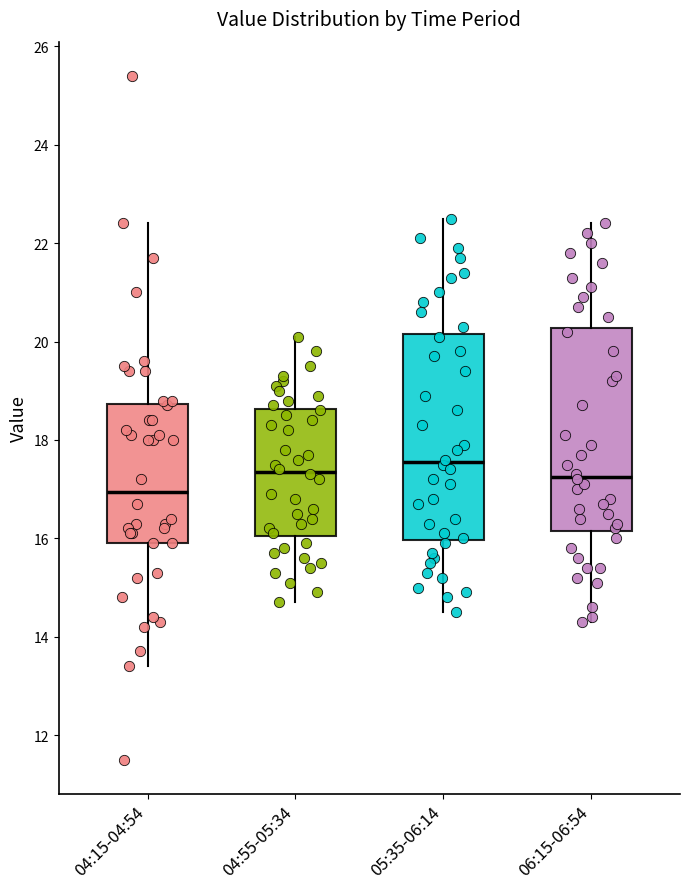

Reading left to right, read every box against the y-axis: the position of its median line, the range the box covers, and the ends of its whiskers. The values are not printed on the chart, so give them approximately, as read against the axis.

04:15-04:54: median 17.0, box 16.0 to 18.8, whiskers 13.4 to 22.4
04:55-05:34: median 17.4, box 16.0 to 18.6, whiskers 14.8 to 20.2
05:35-06:14: median 17.6, box 16.0 to 20.2, whiskers 14.6 to 22.6
06:15-06:54: median 17.2, box 16.2 to 20.2, whiskers 14.4 to 22.4